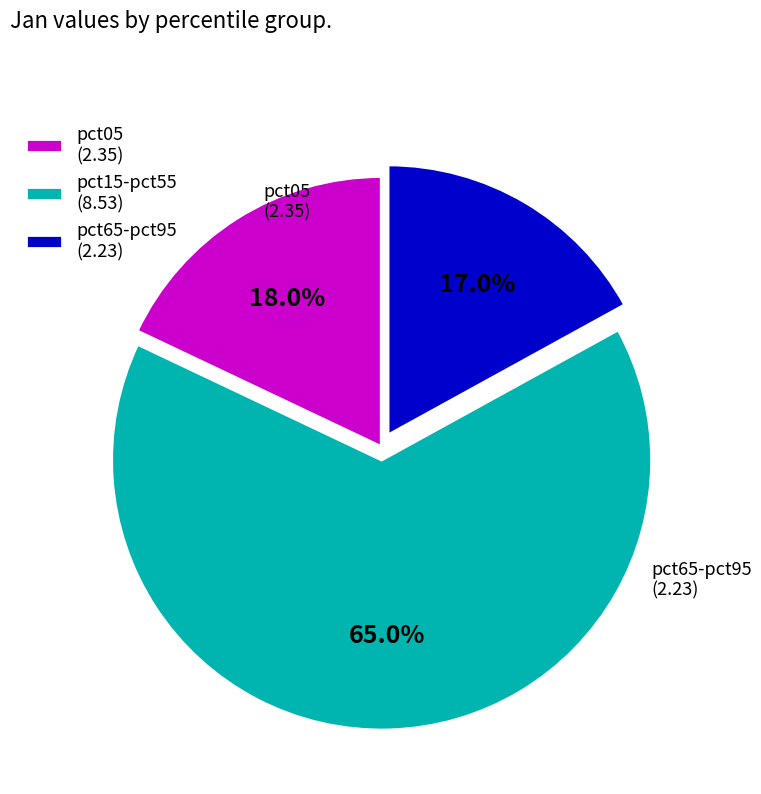

How many segments does this pie chart have?

3